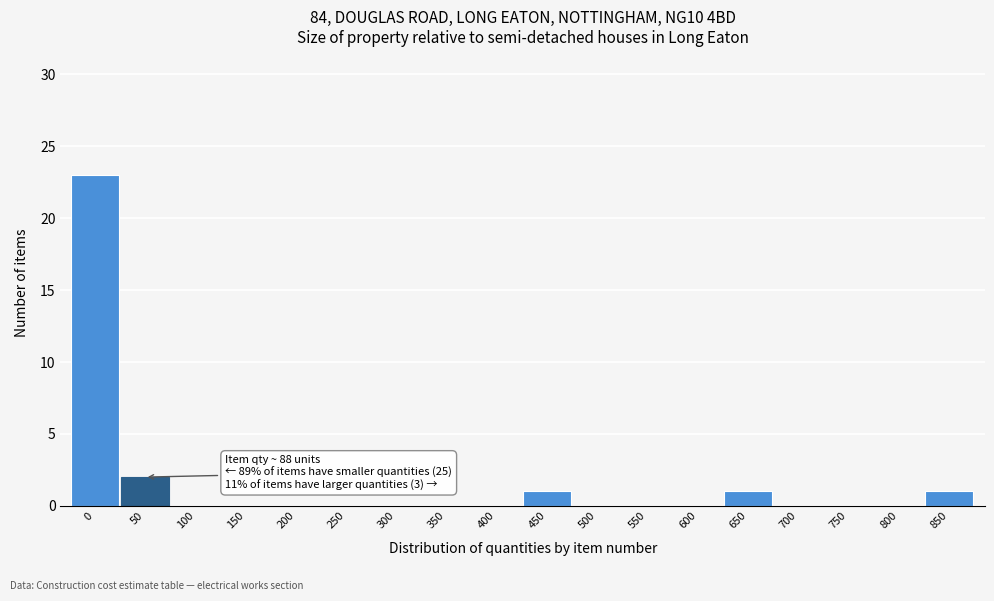

Reading left to right, list all the values displayed in this chart.

0=23	50=2	100=0	150=0	200=0	250=0	300=0	350=0	400=0	450=1	500=0	550=0	600=0	650=1	700=0	750=0	800=0	850=1